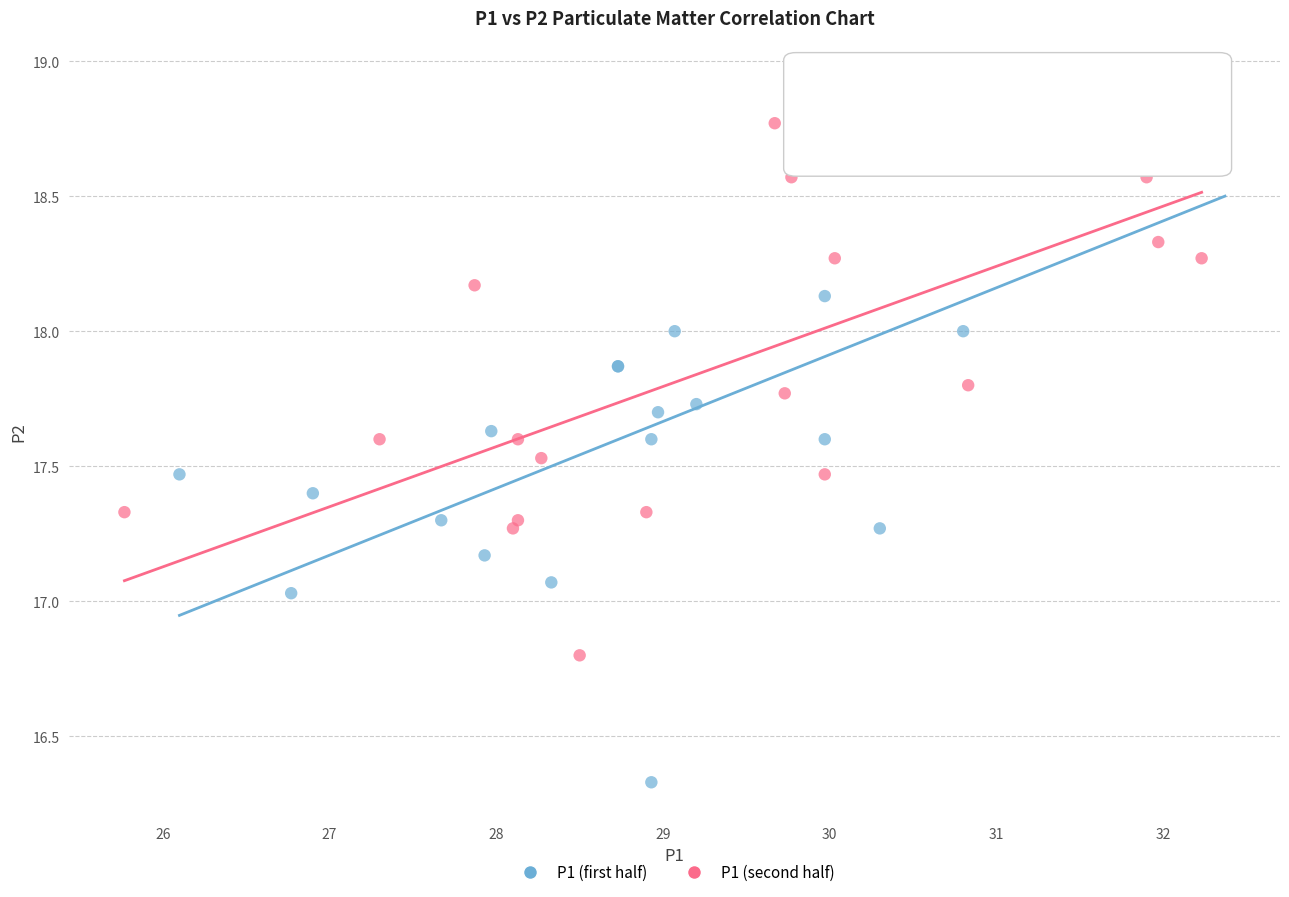

Which series has the largest Y range (max minus min)?

P1 (first half)